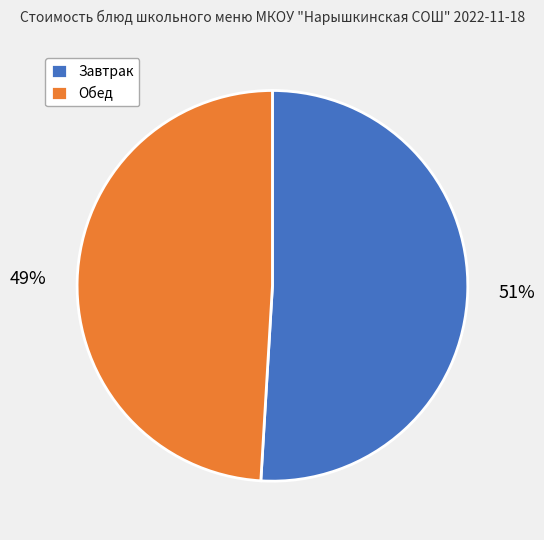

Which slice is the smallest?

Обед